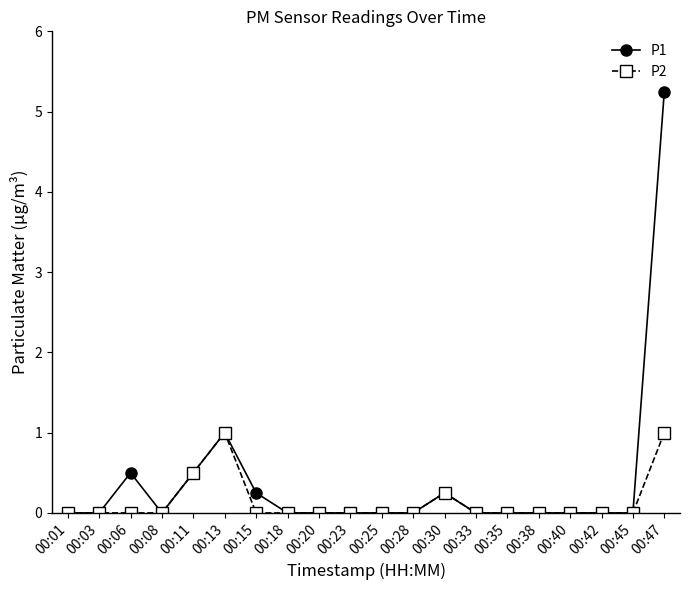

What are all the series names shown in the legend?

P1, P2